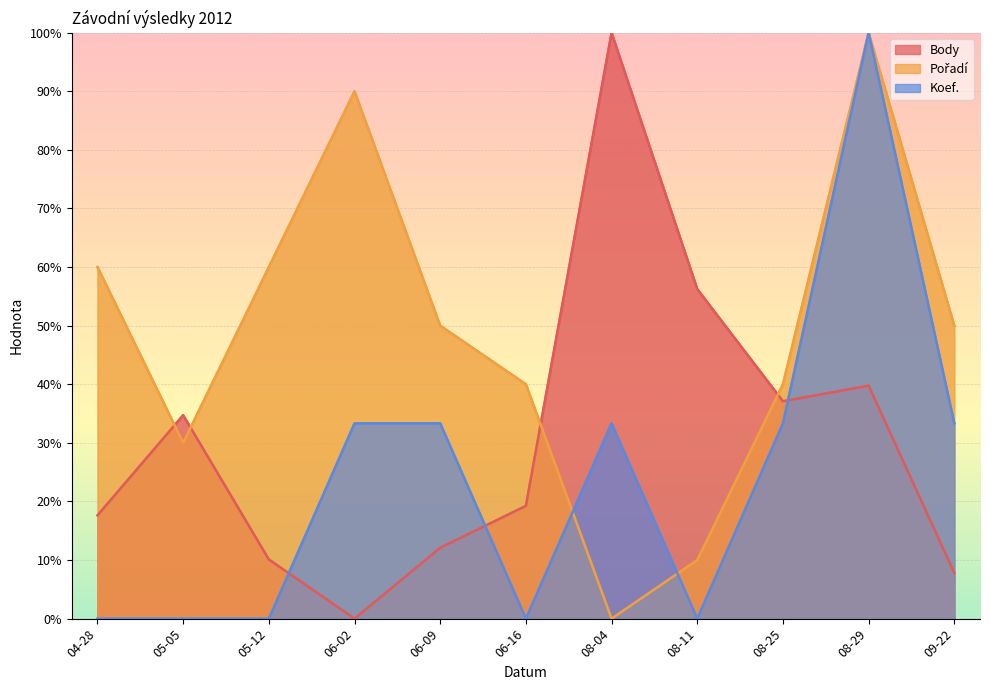

Rank the series by their average value, from highest to lowest.

Pořadí, Body, Koef.